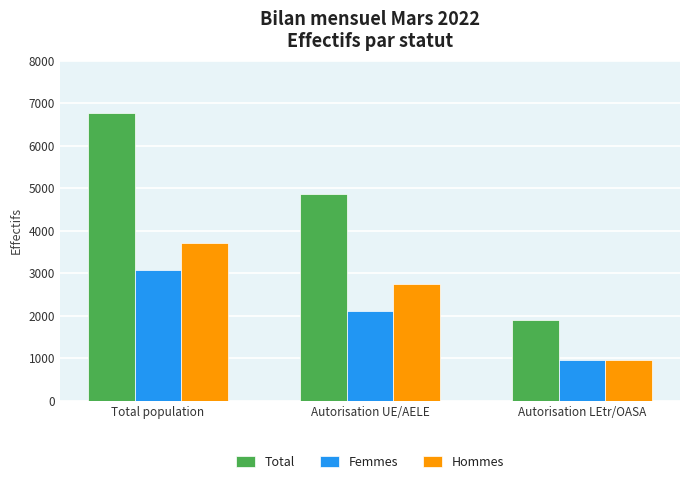

At which label does Total first exceed 4856?

Total population